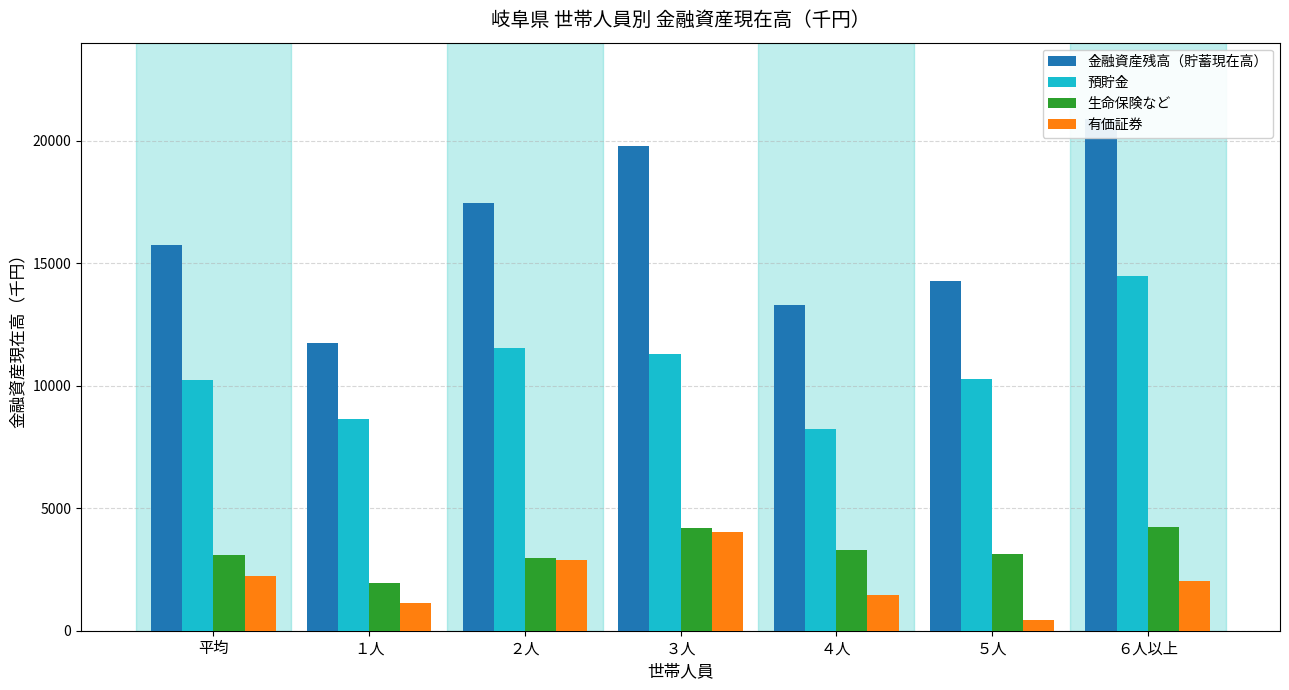

What is the difference between the highest and lowest values at ６人以上?

18838